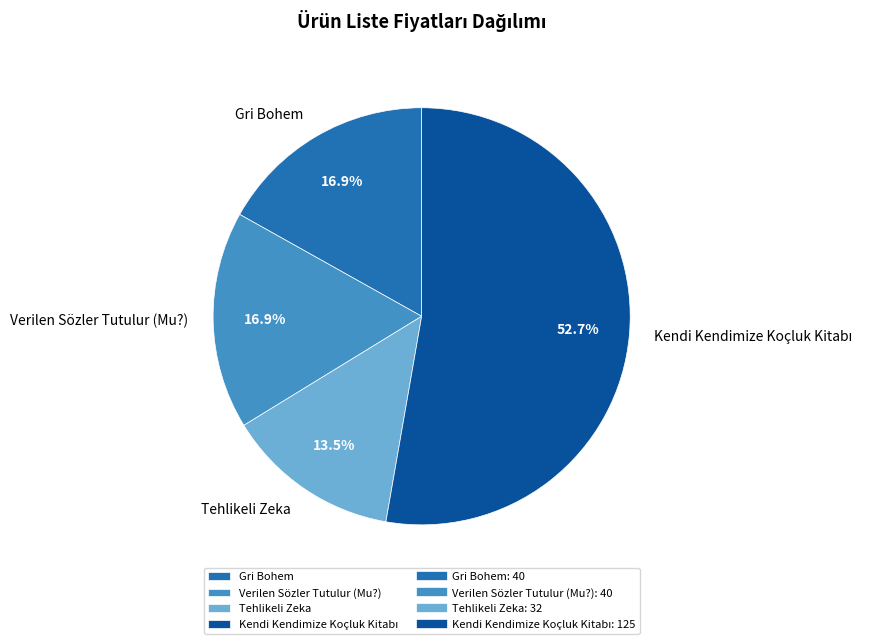

Does Tehlikeli Zeka represent more than half of the total?

No